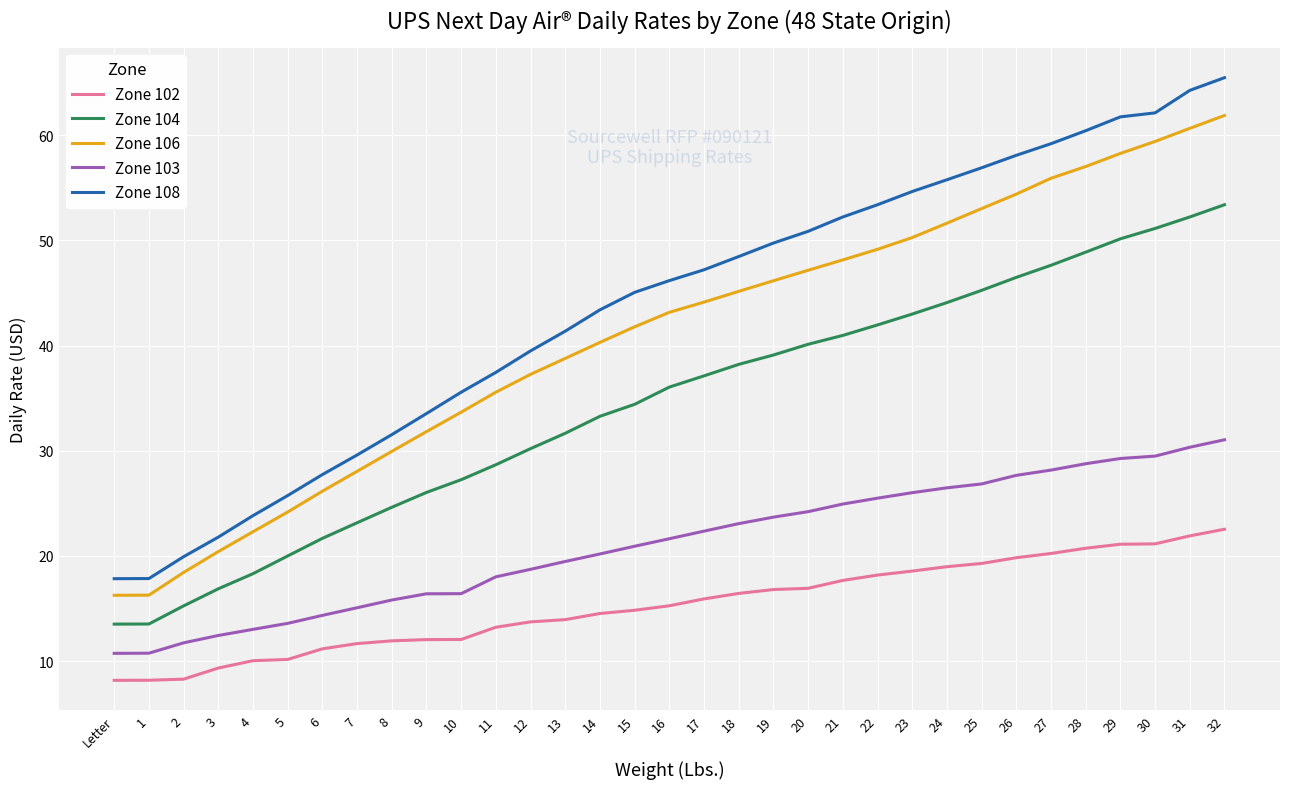

Is it true that Zone 103 equals 26.5 at 24?

True